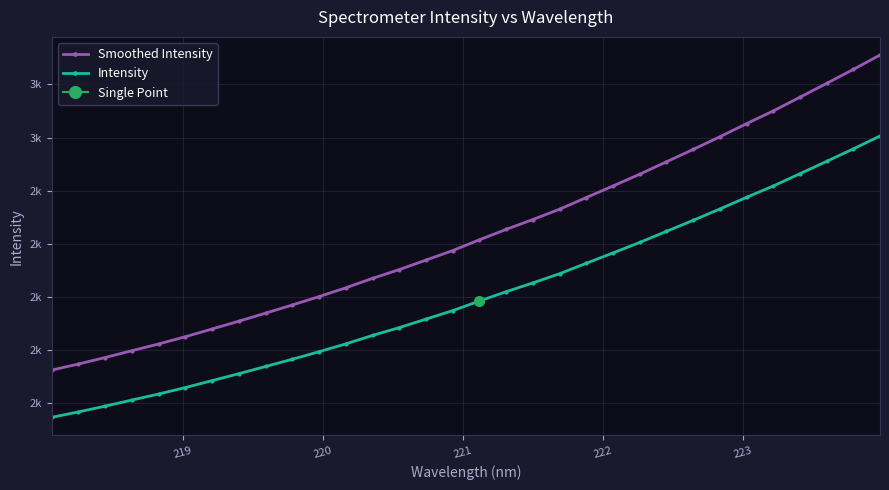

What is the sum of all Smoothed Intensity values?

73542.2